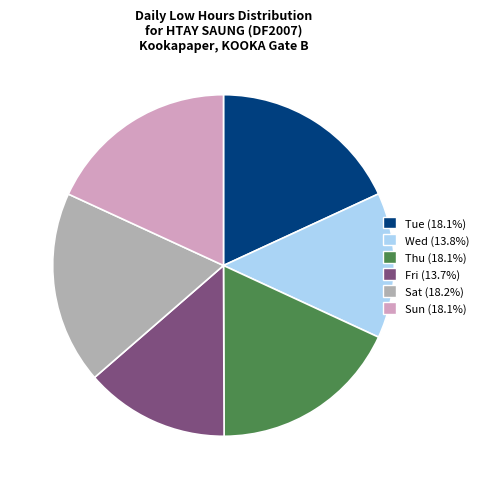

Count the number of slices in the pie.

6